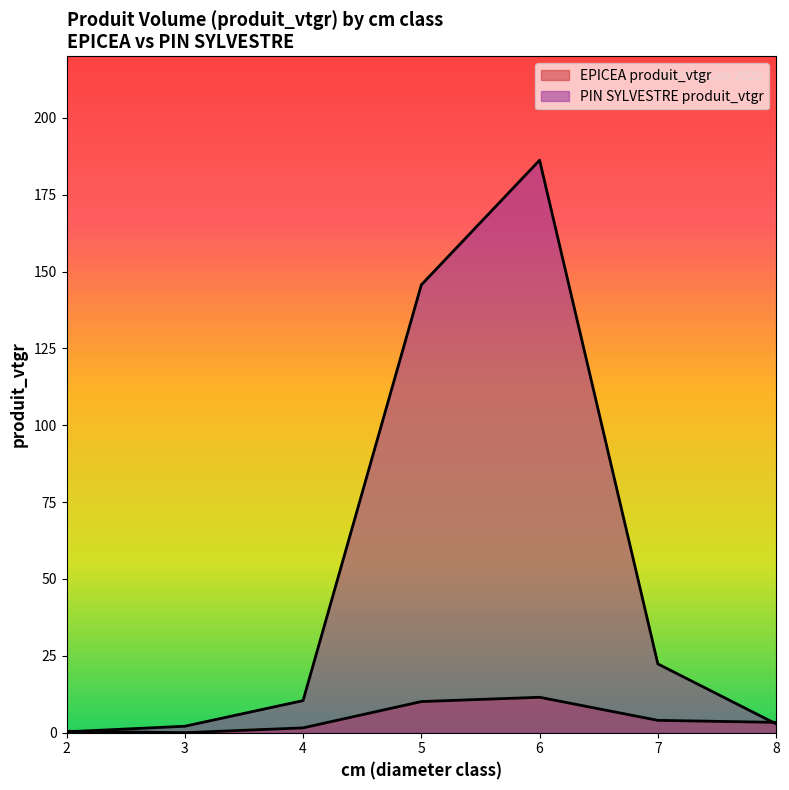

Reading left to right, what are all the values shown in this chart?

2=0.3	3=2.1	4=10.4	5=145.7	6=186.2	7=22.4	8=2.9